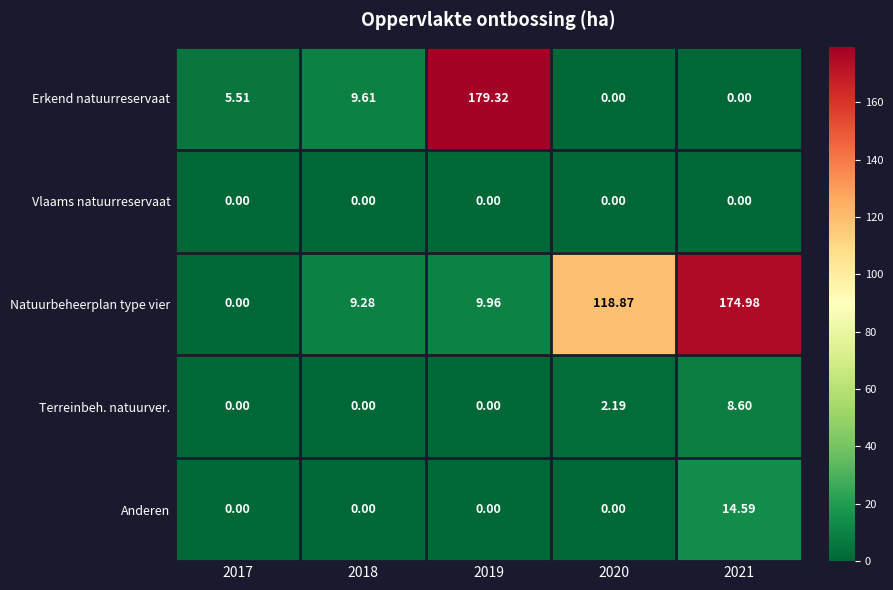

What is the spread (max minus min) of values at 2020?

118.9